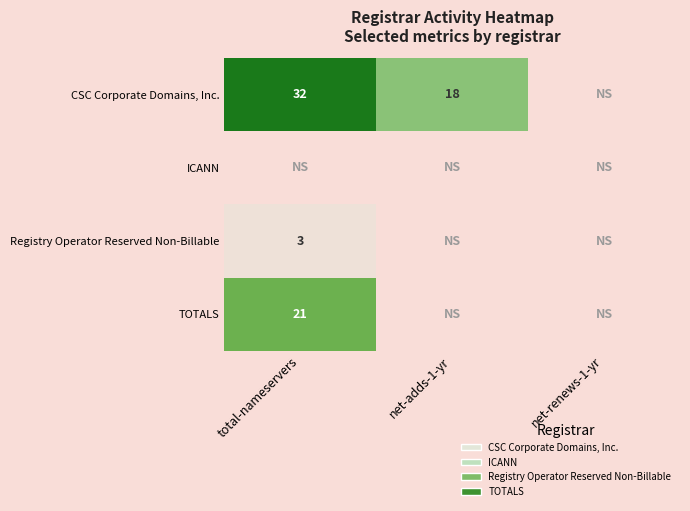

At how many categories does at least one series exceed 4?

2